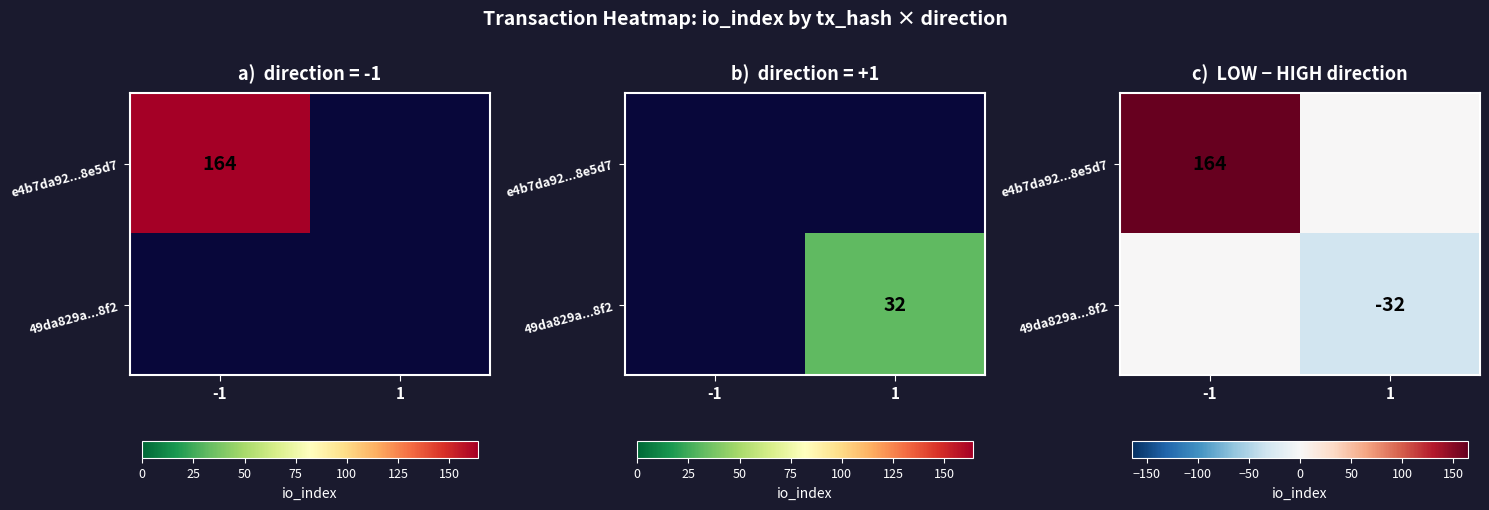

Count the number of categories in the chart.

2